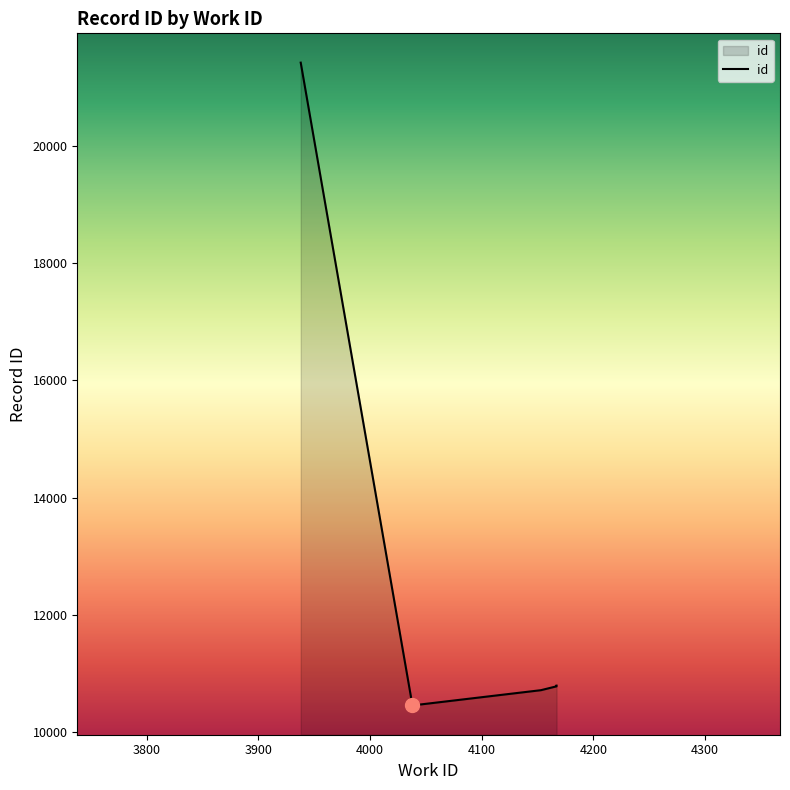

Reading left to right, what are all the values shown in this chart?

21424	10455	10715	10781	10782	10784	10786	10790	10791	10793